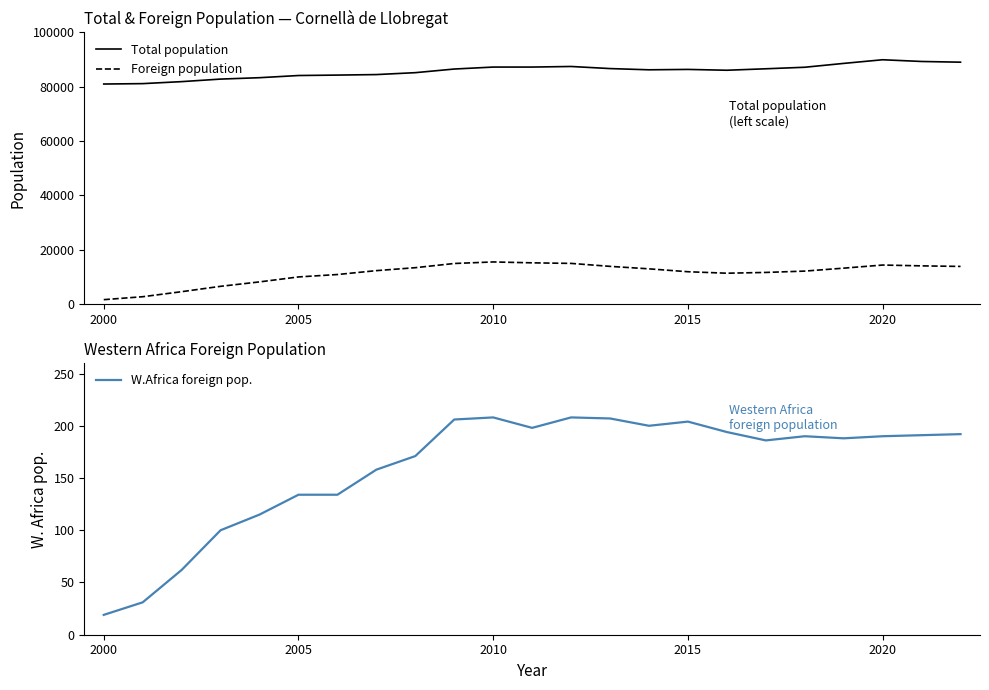

True or false: Foreign population and Total population intersect in this chart.

False